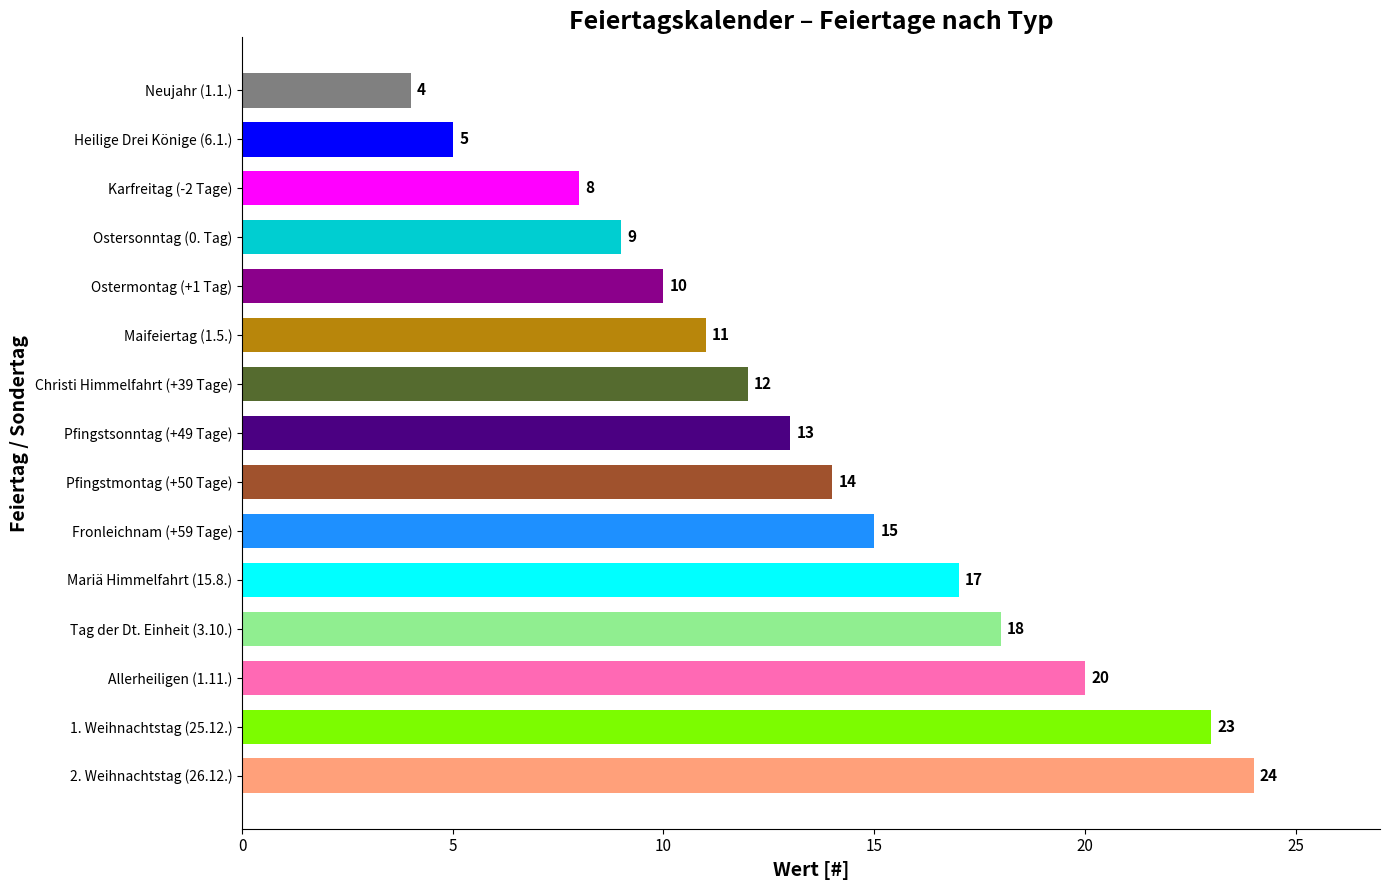

Reading bottom to top, transcribe all the data shown in this chart.

24	23	20	18	17	15	14	13	12	11	10	9	8	5	4